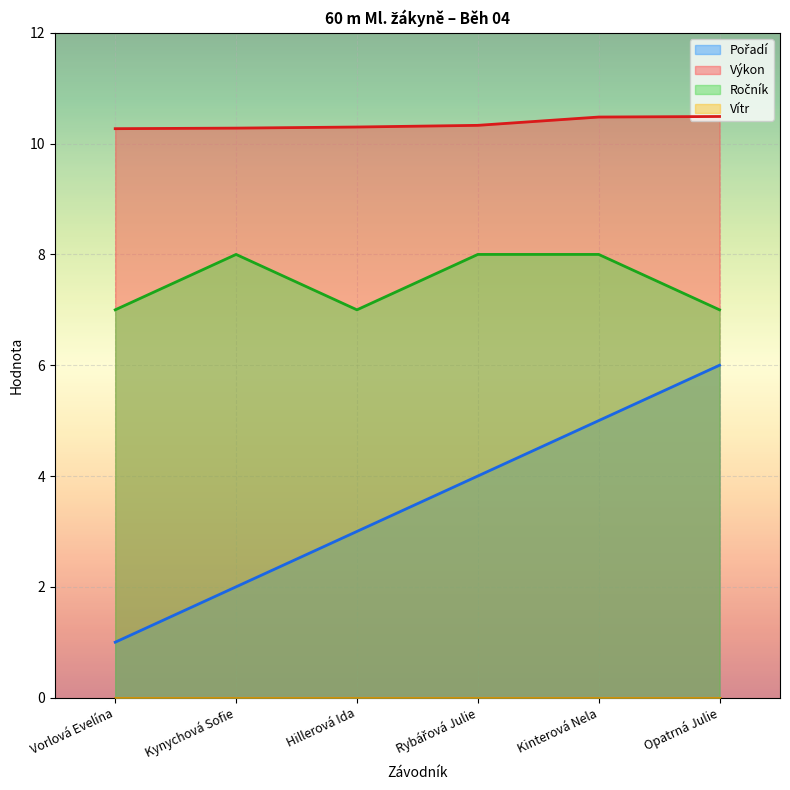

Which series has the largest total across all categories?

Výkon